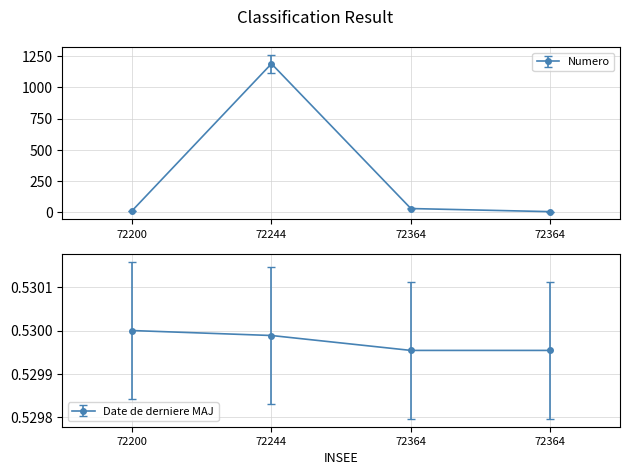

Reading left to right, transcribe all the data shown in this chart.

Numero: 8.0	1191.0	26.0	1.0
Date de derniere MAJ: 0.5	0.5	0.5	0.5